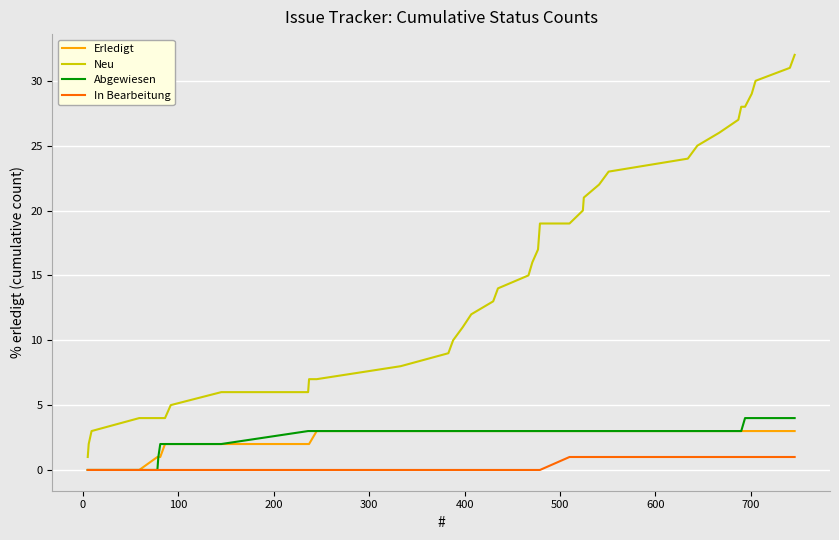

Which series has the largest range (max minus min)?

Neu